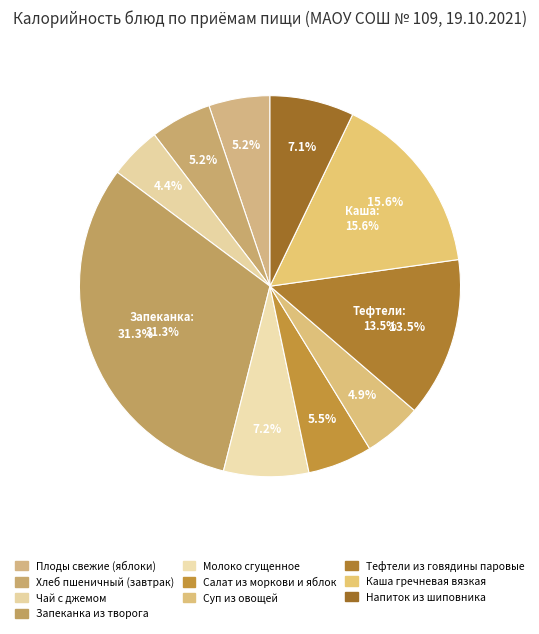

To the nearest percent, what is the average slice percentage?

10%